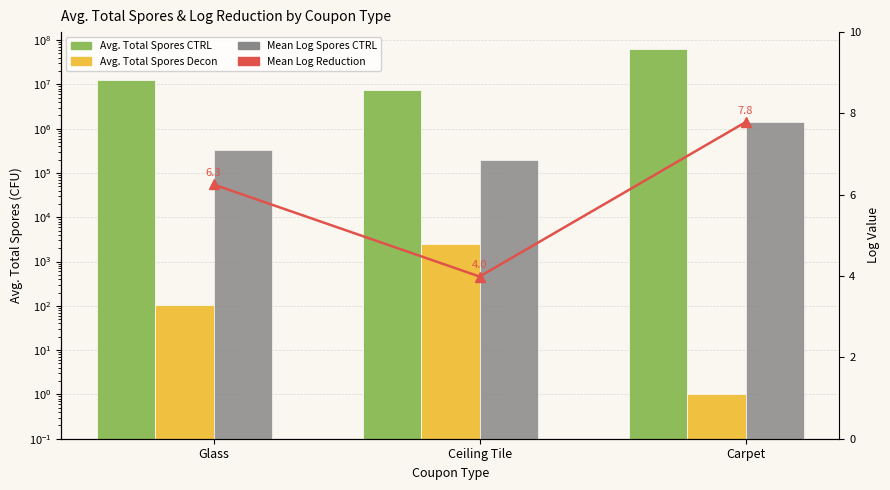

What is the total value across all series at Glass?

12800120.6